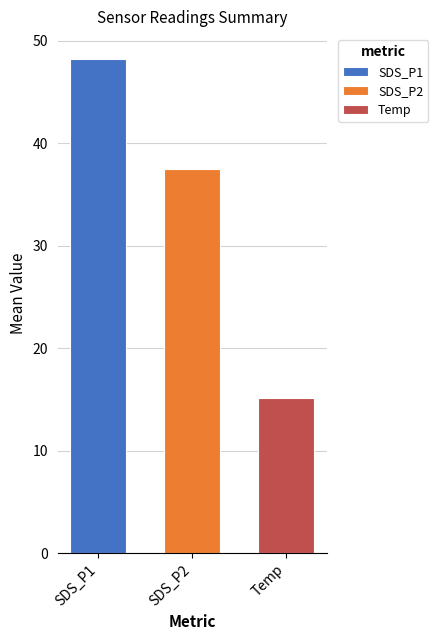

Read the Temp value at SDS_P2.

15.2